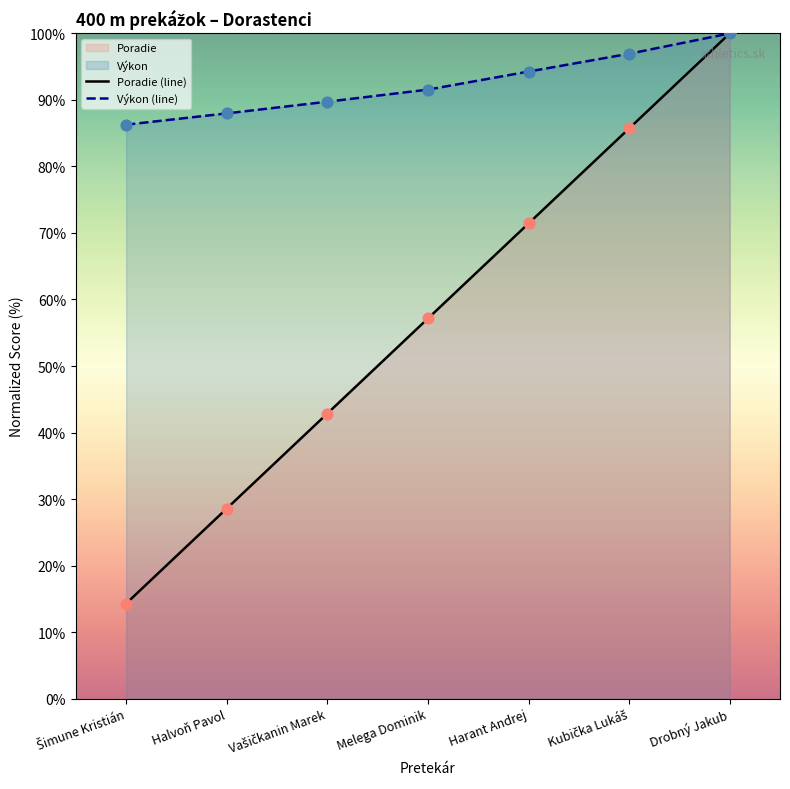

Which series has the widest spread of Y values?

Poradie (line)